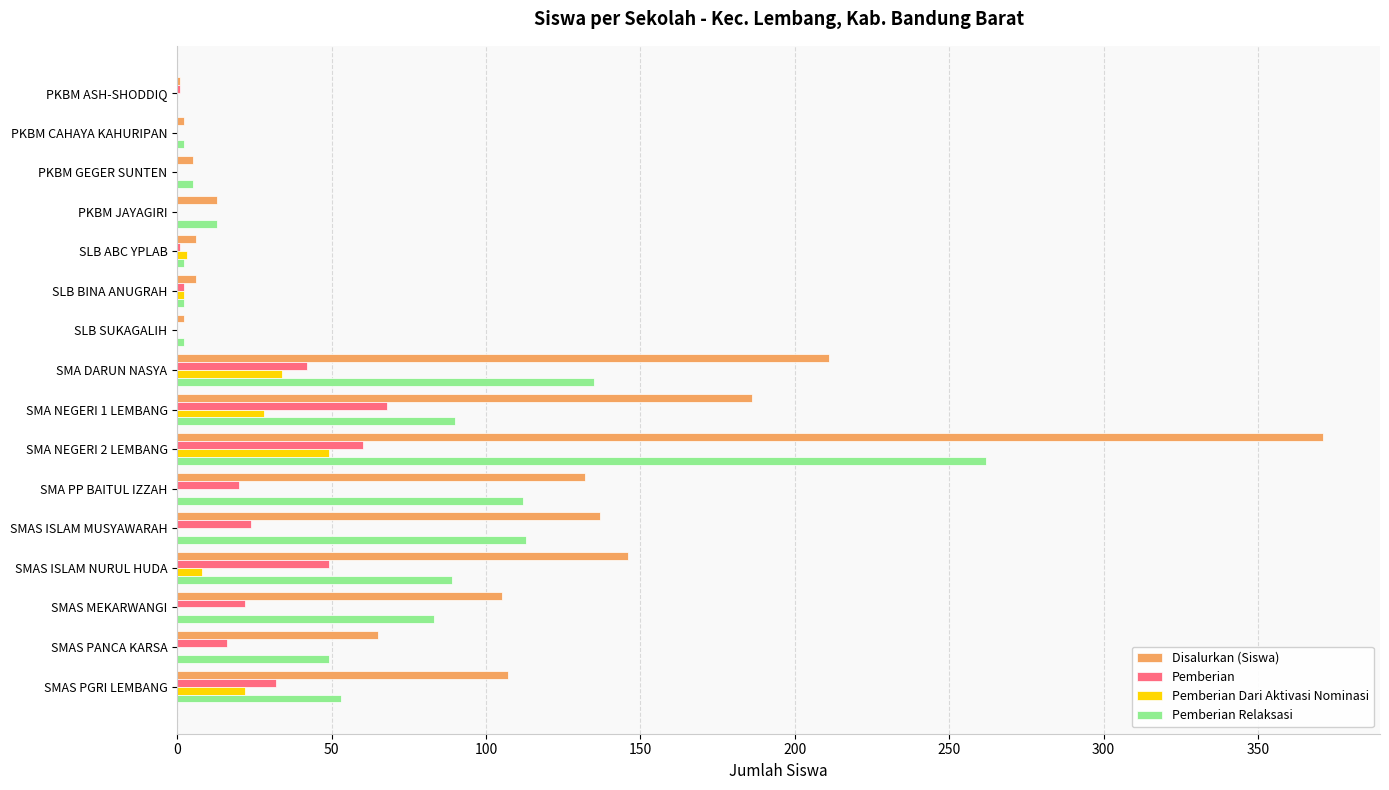

How many distinct data groups are displayed?

4